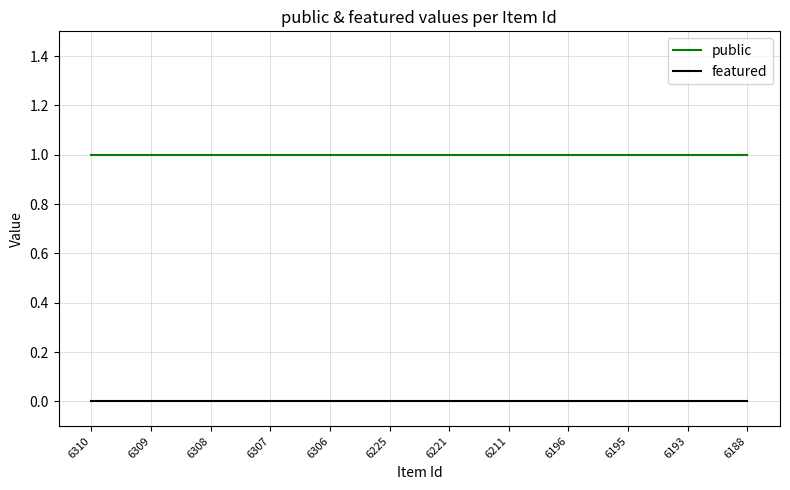

Reading right to left, what are all the values shown in this chart?

public: 1	1	1	1	1	1	1	1	1	1	1	1
featured: 0	0	0	0	0	0	0	0	0	0	0	0